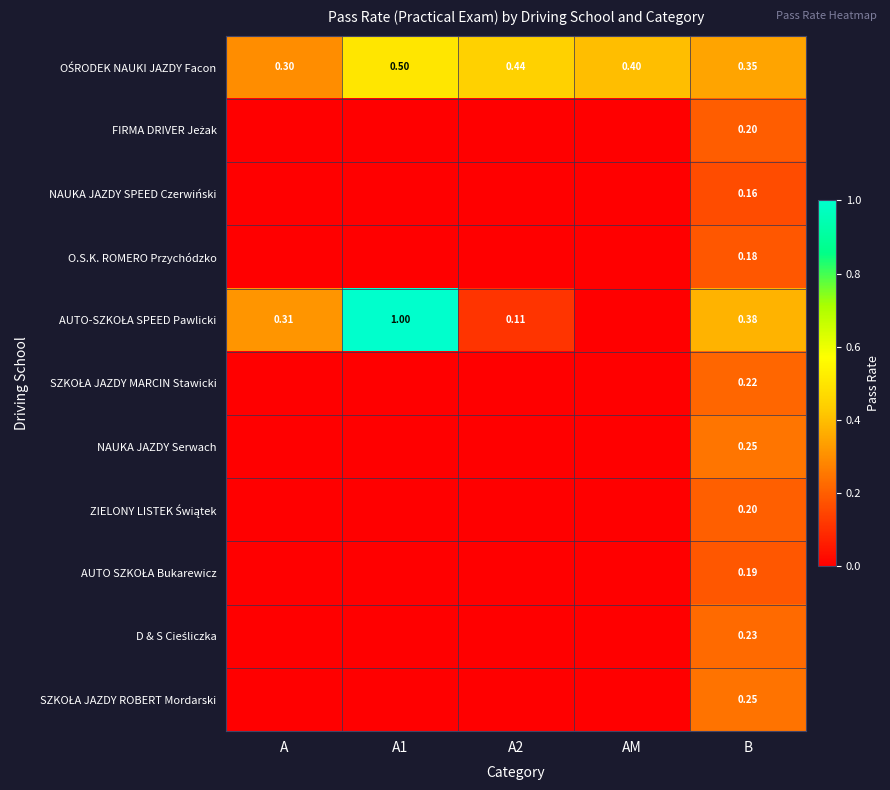

Which series has the largest total across all categories?

OŚRODEK NAUKI JAZDY Facon